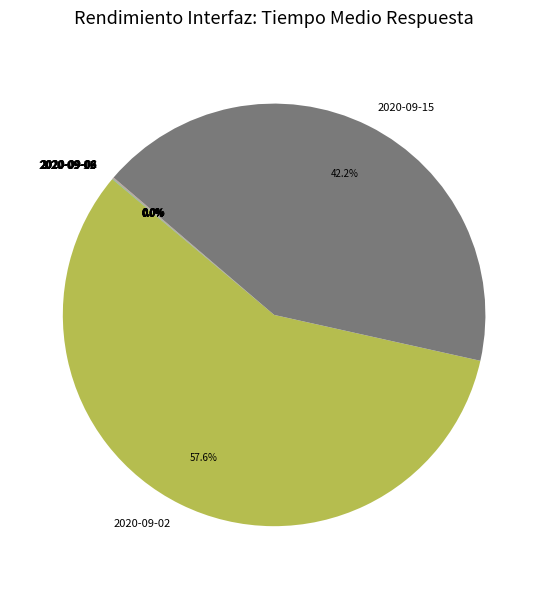

To the nearest percent, what is the difference between the largest and smallest slice percentages?

58%